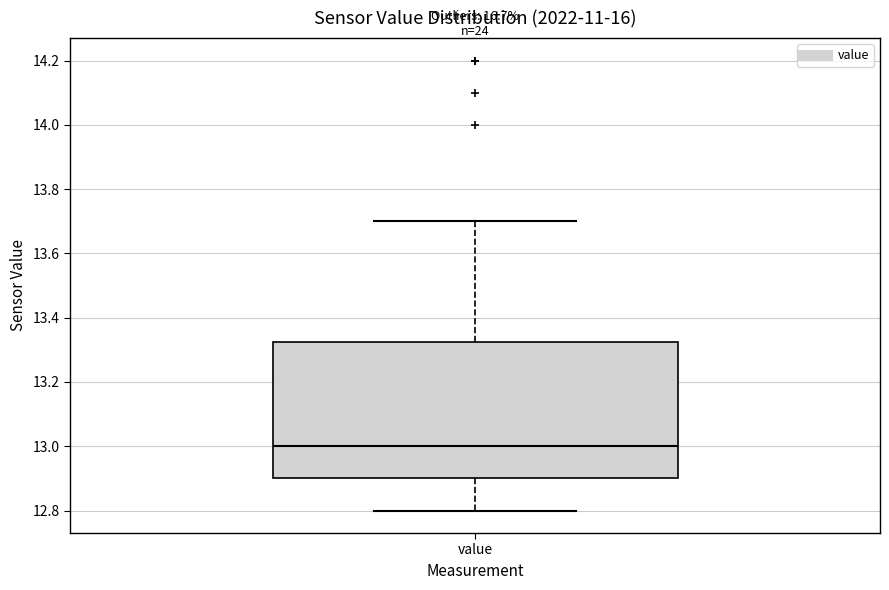

Where does the lower whisker of the box for value end on the y-axis? The values are not printed on the chart, so give them approximately, as read against the axis.

12.80